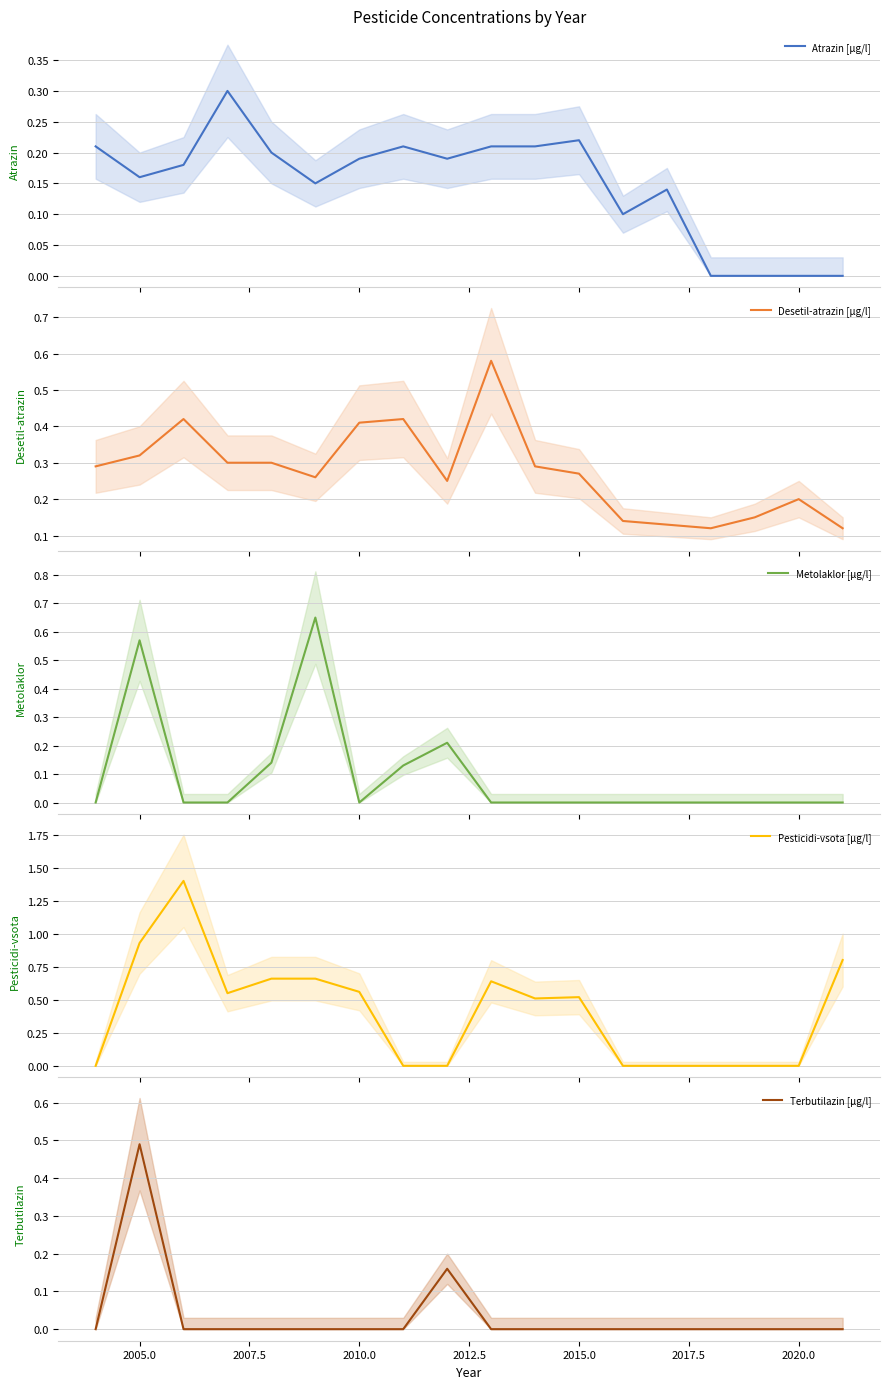

How many lines are shown in the chart?

5